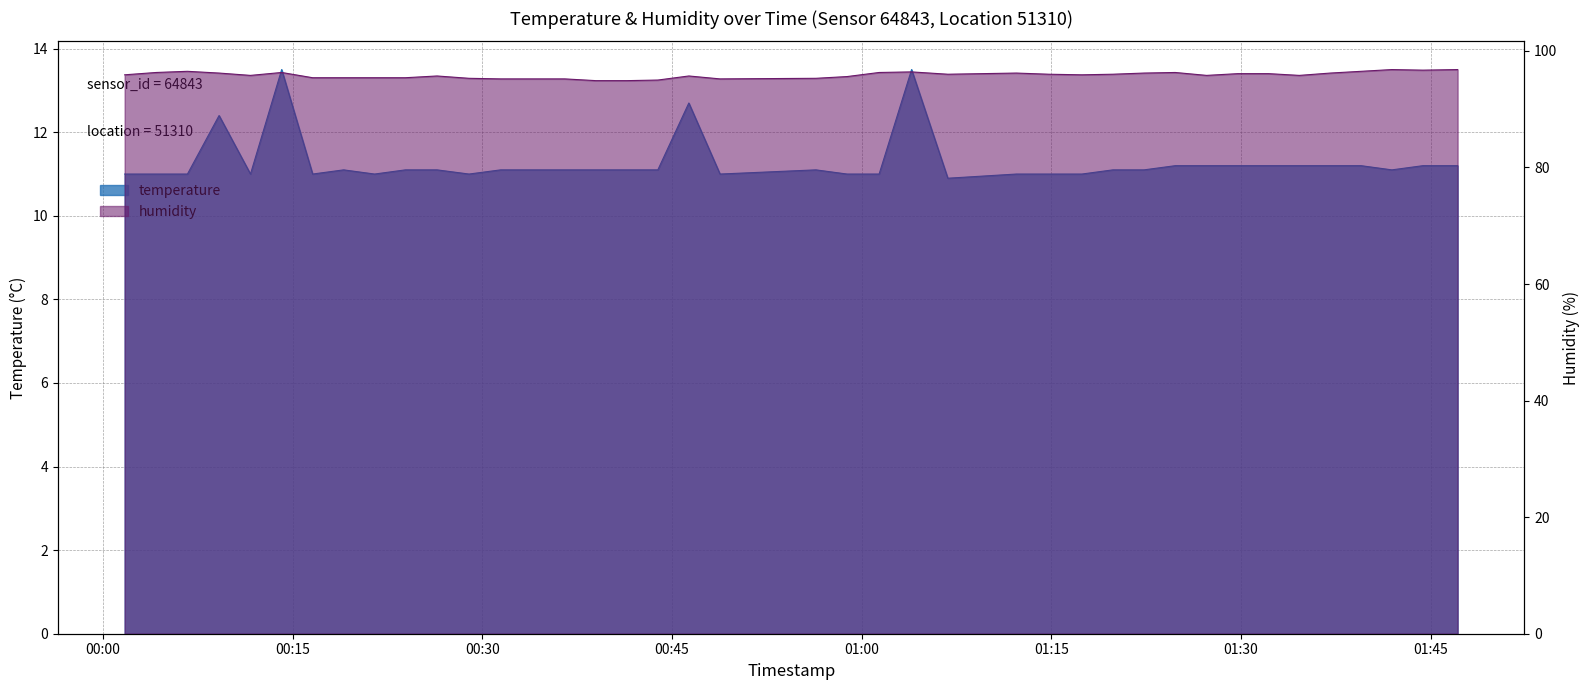

What is the difference between the maximum and minimum values in the temperature series?

2.6